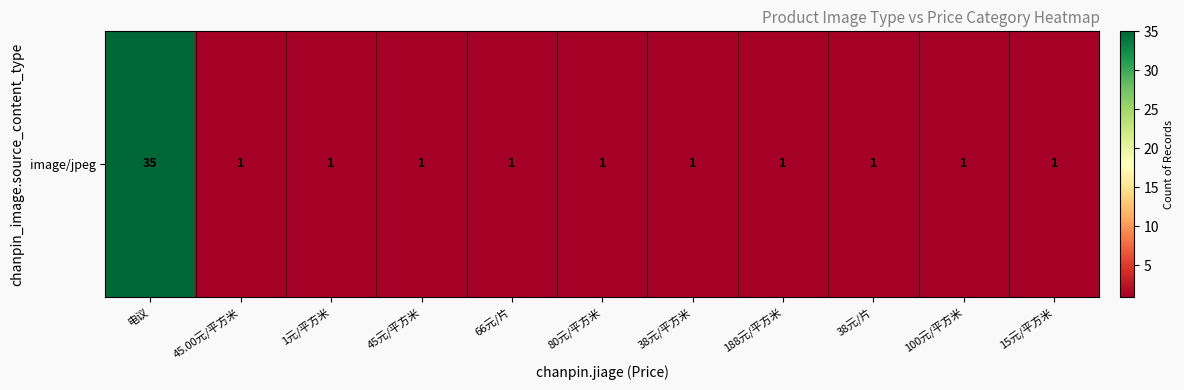

Count the number of categories in the chart.

11